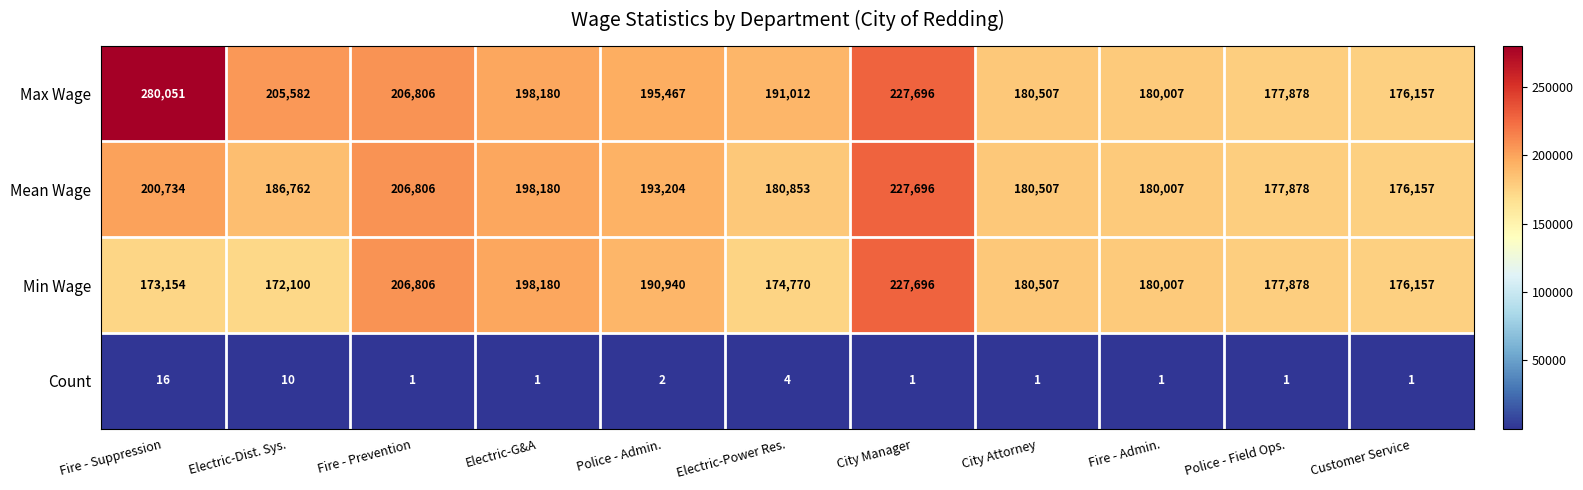

At Electric-Power Res., list the series in order from smallest to largest.

Count, Min Wage, Mean Wage, Max Wage